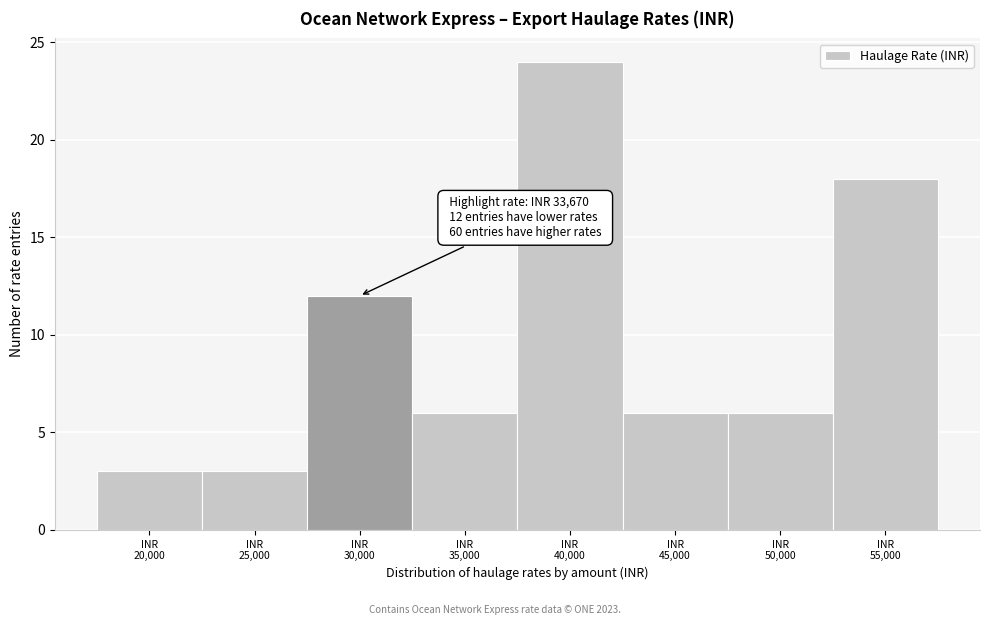

Reading left to right, transcribe all the data shown in this chart.

3	3	12	6	24	6	6	18